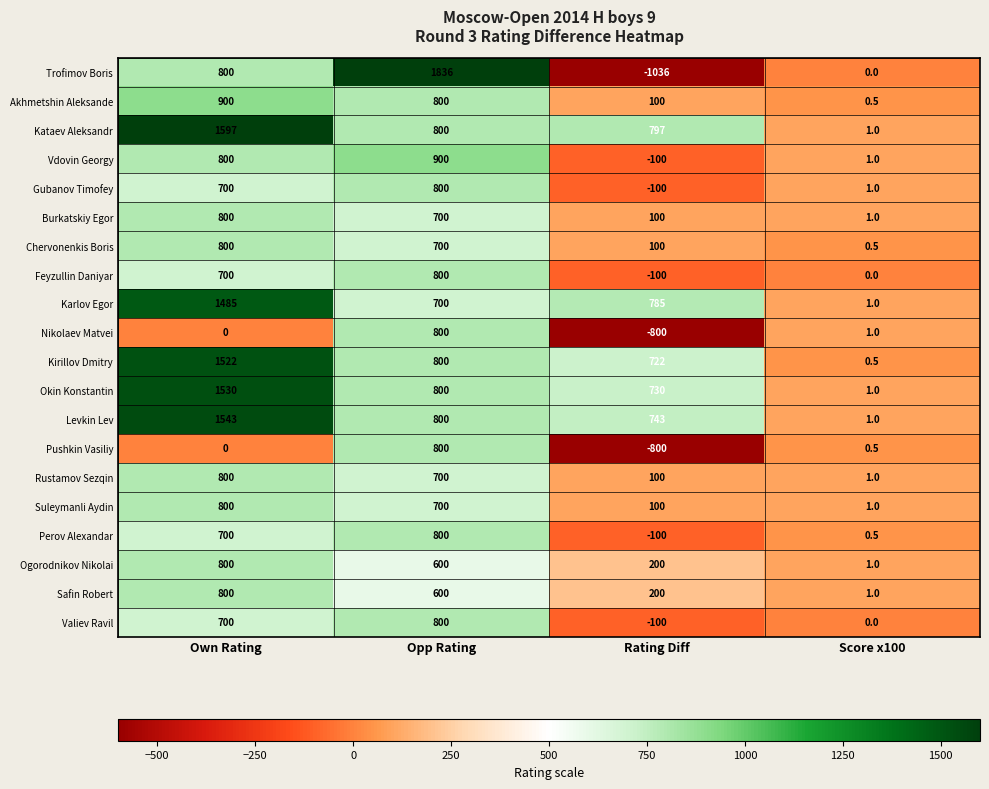

Is it true that Trofimov Boris equals 1233.2 at Own Rating?

False